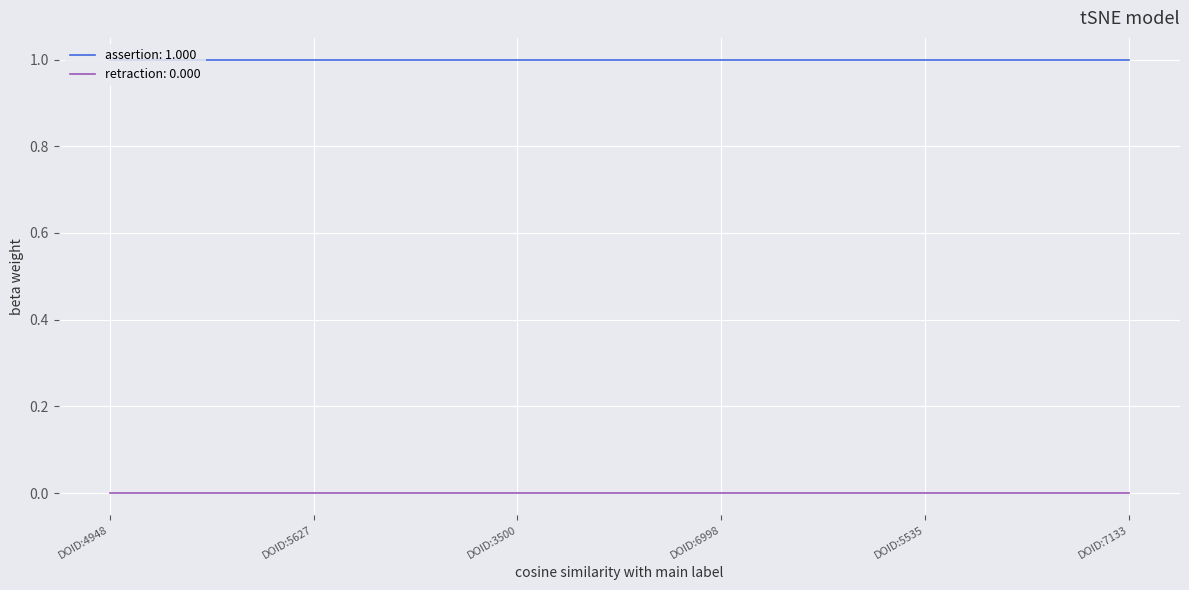

The value of retraction: 0.000 at DOID:6998 is 0. True or false?

True